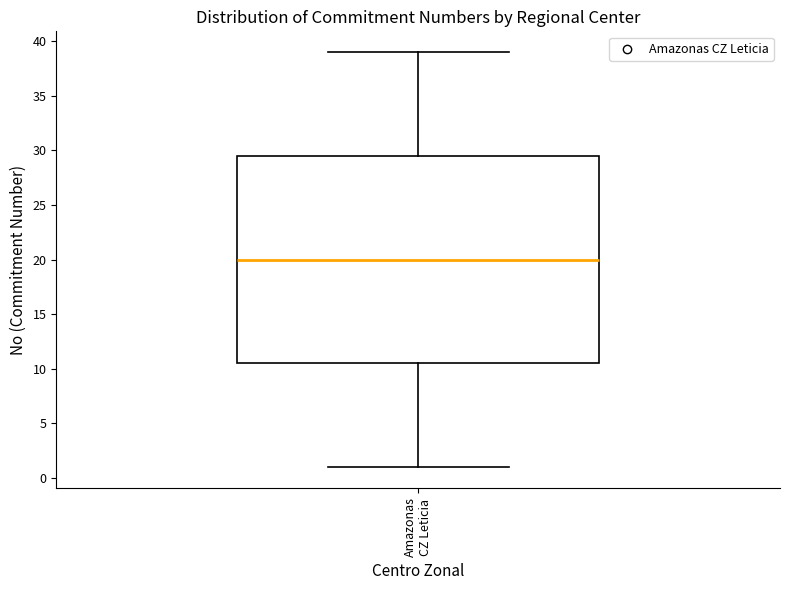

Where does the lower whisker of the box for Amazonas CZ Leticia end on the y-axis? The values are not printed on the chart, so give them approximately, as read against the axis.

1.0